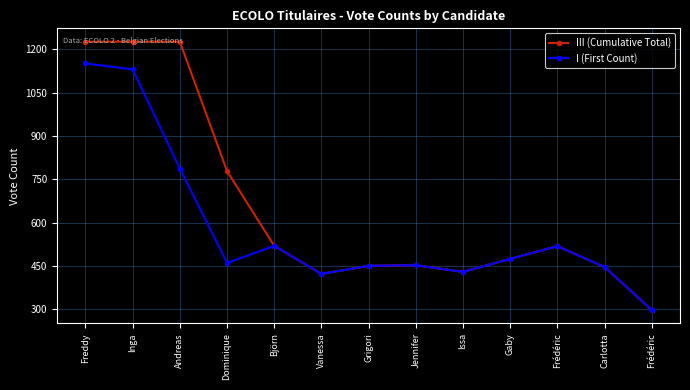

The I (First Count) series shows 450 at Grigori. True or false?

True